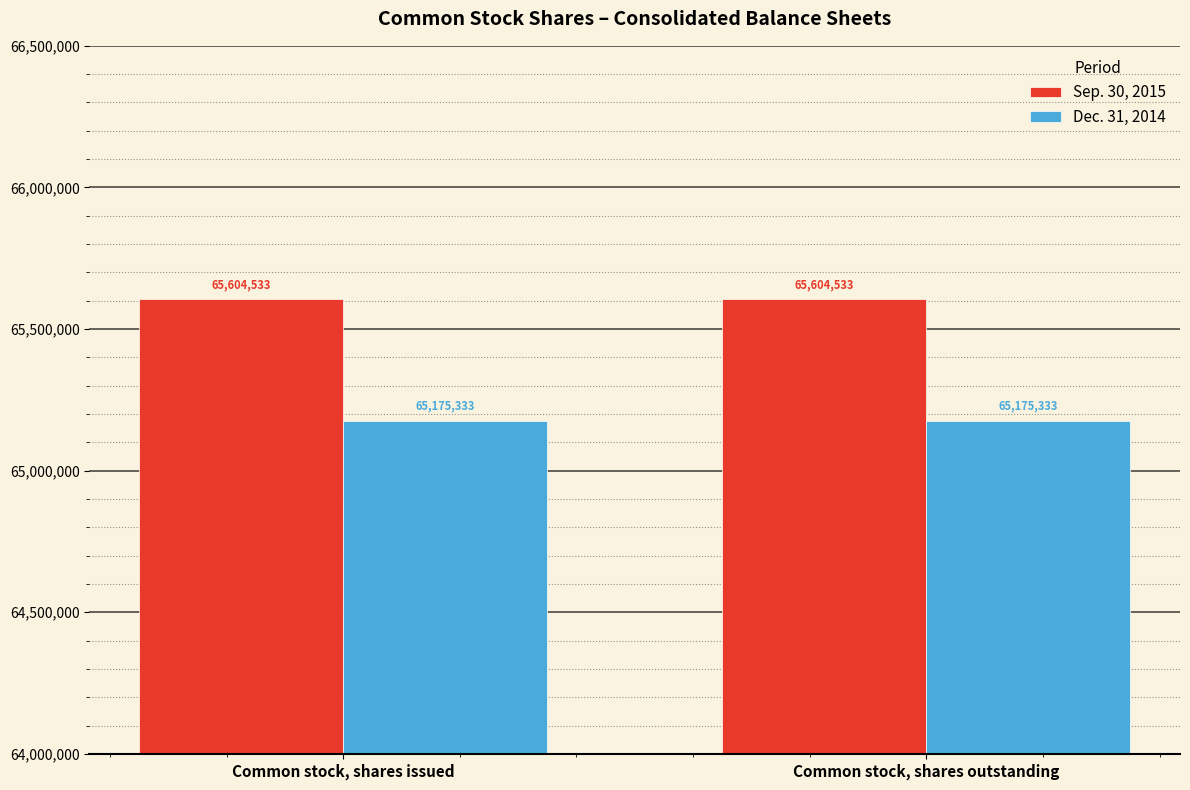

True or false: Dec. 31, 2014 has a value of 65175333 at Common stock, shares issued.

True